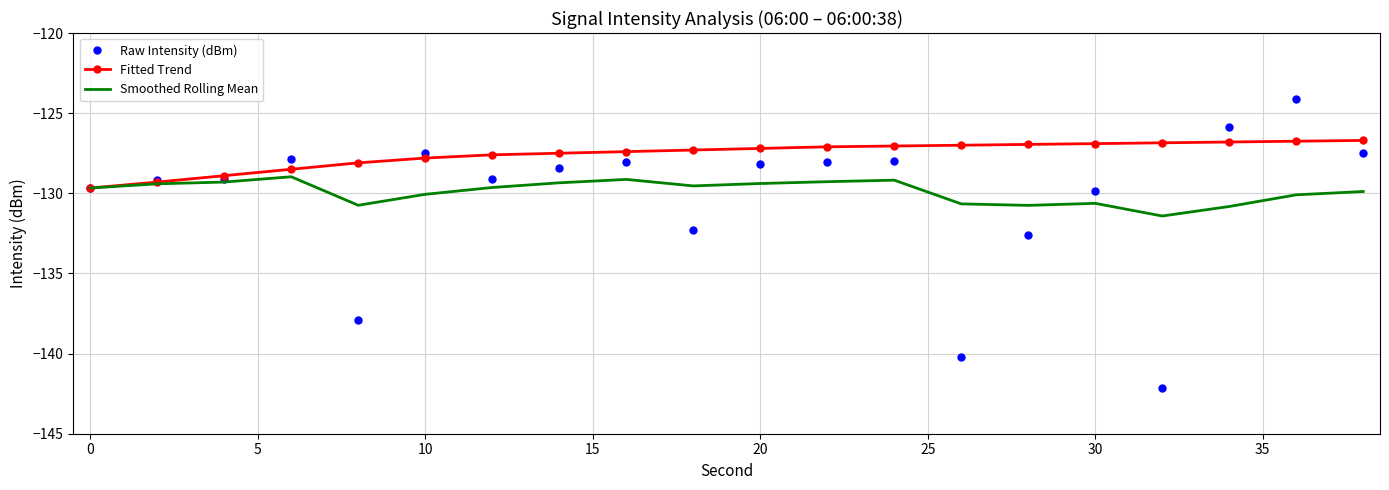

Which series has the largest total across all categories?

Fitted Trend